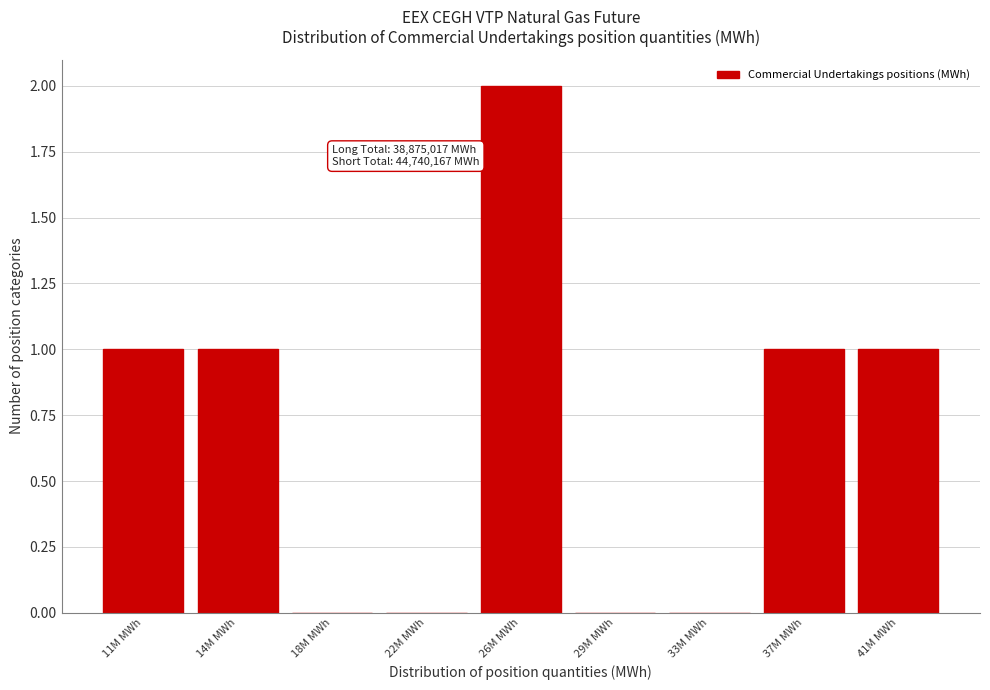

Reading left to right, list all the values displayed in this chart.

11M MWh=1	14M MWh=1	18M MWh=0	22M MWh=0	26M MWh=2	29M MWh=0	33M MWh=0	37M MWh=1	41M MWh=1